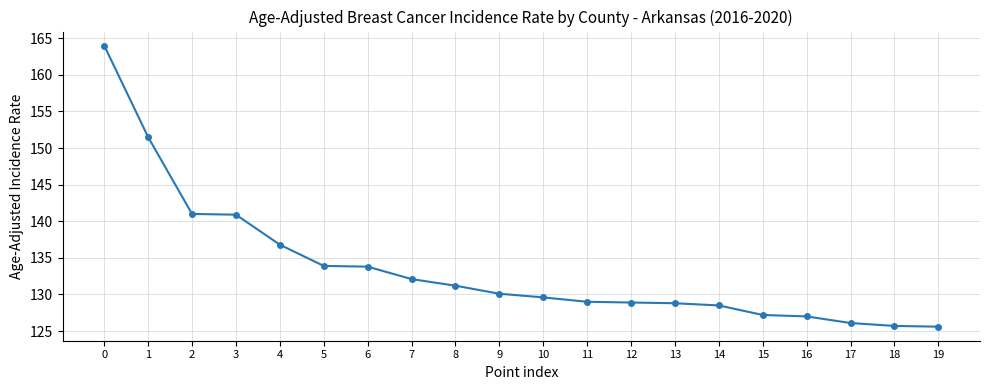

What is the change in value from 2 to 16?

-14.0